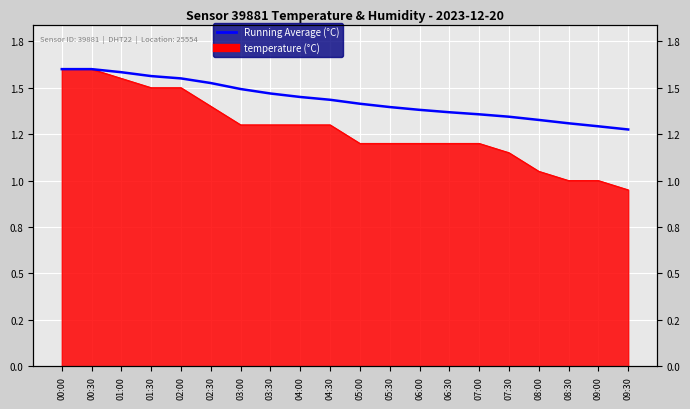

What is the change in value from 02:00 to 06:00?

-0.2